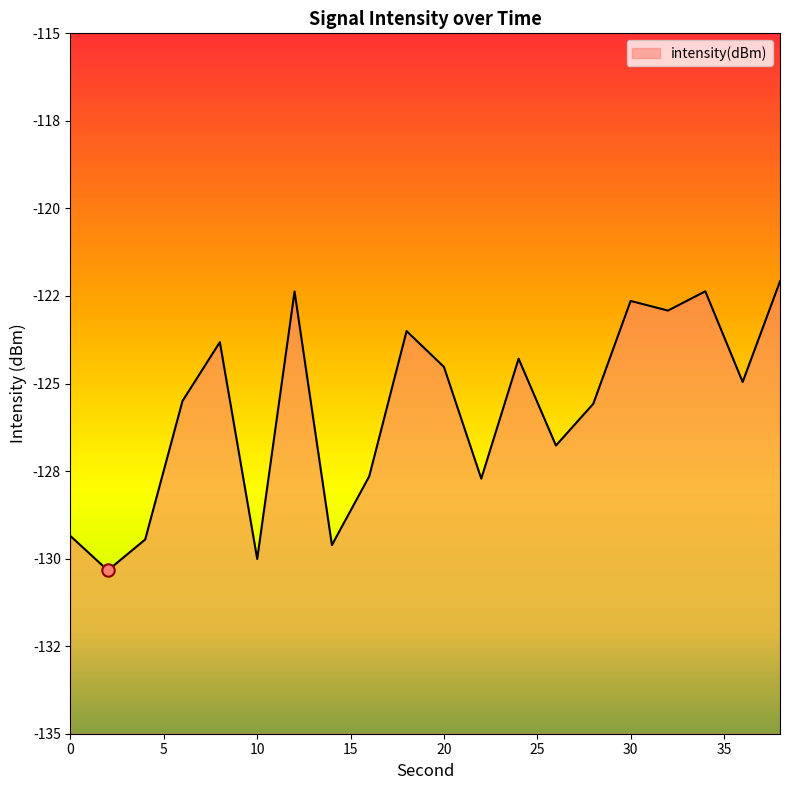

What is the change in value from 10 to 36?

+5.1